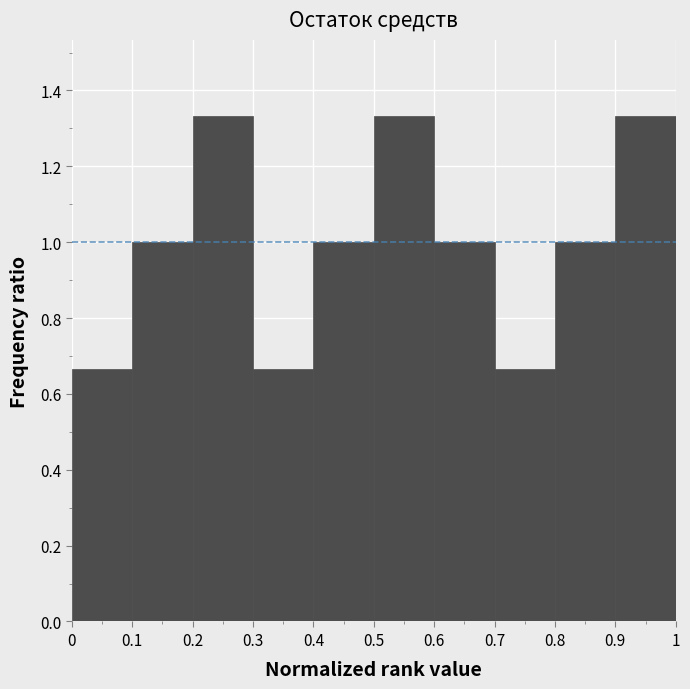

Reading left to right, transcribe this chart: for each bar, give the range it covers on the x-axis and its height. The values are not printed on the chart, so give them approximately, as read against the axis.

0 to 0.1: 0.66
0.1 to 0.2: 1.00
0.2 to 0.3: 1.34
0.3 to 0.4: 0.66
0.4 to 0.5: 1.00
0.5 to 0.6: 1.34
0.6 to 0.7: 1.00
0.7 to 0.8: 0.66
0.8 to 0.9: 1.00
0.9 to 1: 1.34